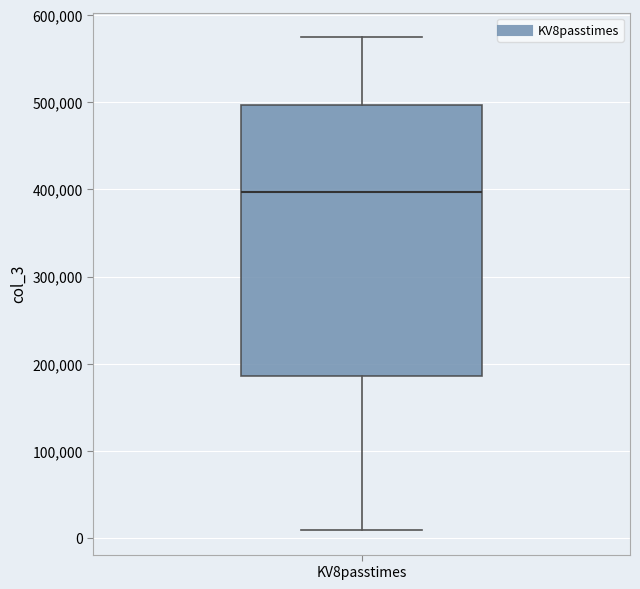

Read this box plot against the y-axis: the position of the median line, the range covered by the box, and the ends of both whiskers. The values are not printed on the chart, so give them approximately, as read against the axis.

median 400000, box 190000 to 500000, whiskers 10000 to 570000